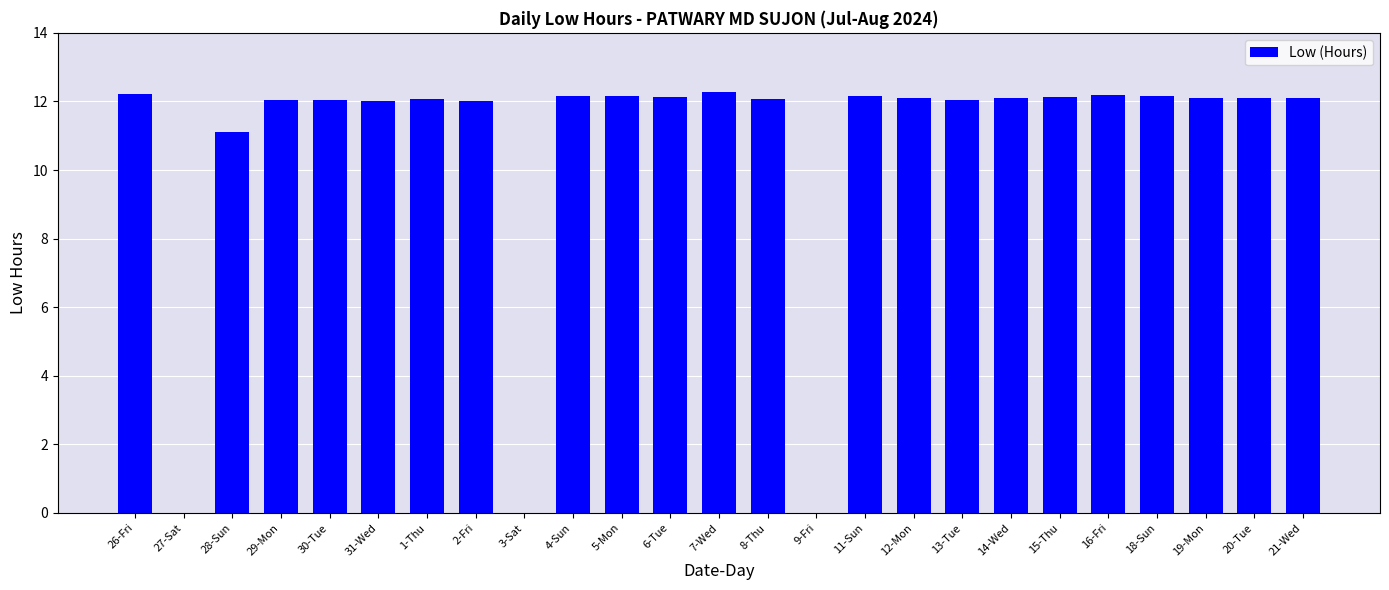

Approximately how many times larger is the value at 19-Mon compared to 11-Sun?

1.0